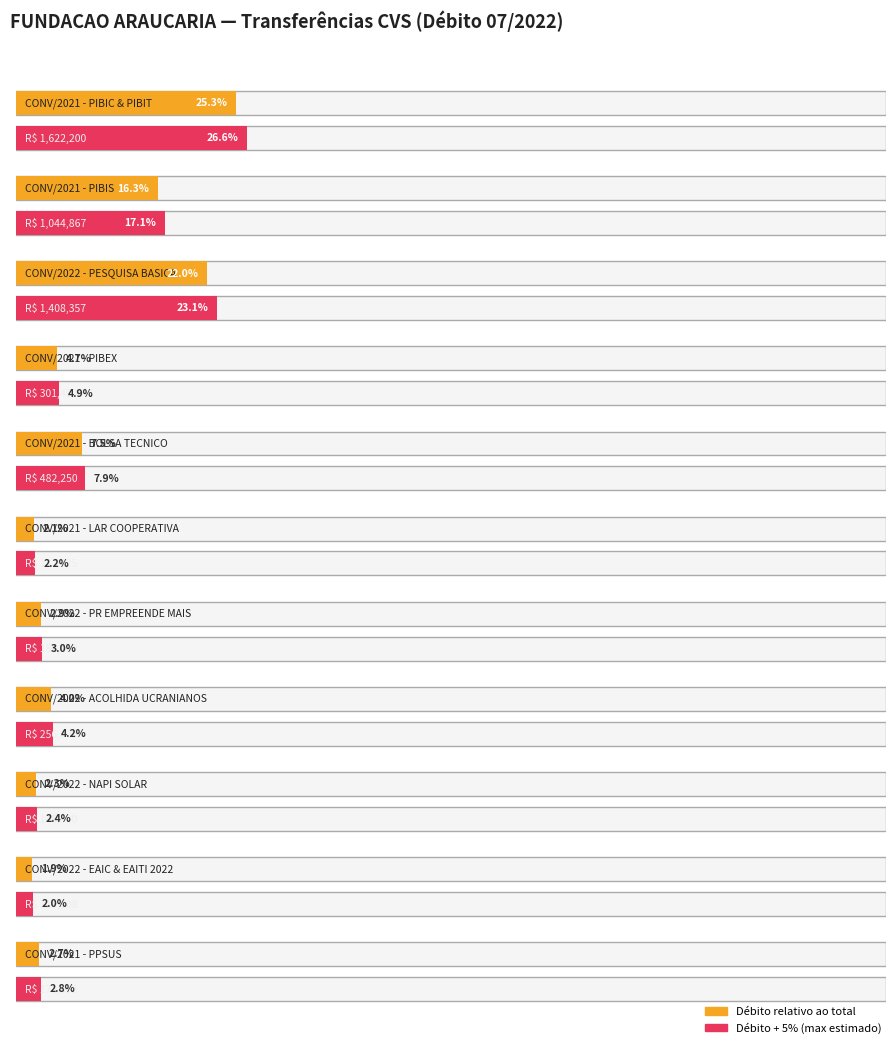

List the labels in order of value, smallest first.

CONV/2022 - EAIC & EAITI 2022, CONV/2021 - LAR COOPERATIVA, CONV/2022 - NAPI SOLAR, CONV/2021 - PPSUS, CONV/2022 - PR EMPREENDE MAIS, CONV/2022 - ACOLHIDA UCRANIANOS, CONV/2021 - PIBEX, CONV/2021 - BOLSA TECNICO, CONV/2021 - PIBIS, CONV/2022 - PESQUISA BASICA, CONV/2021 - PIBIC & PIBIT